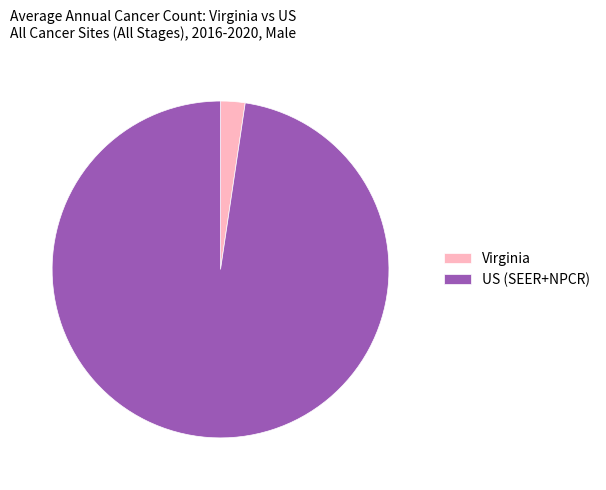

Which slice represents more than half of the pie?

US (SEER+NPCR)